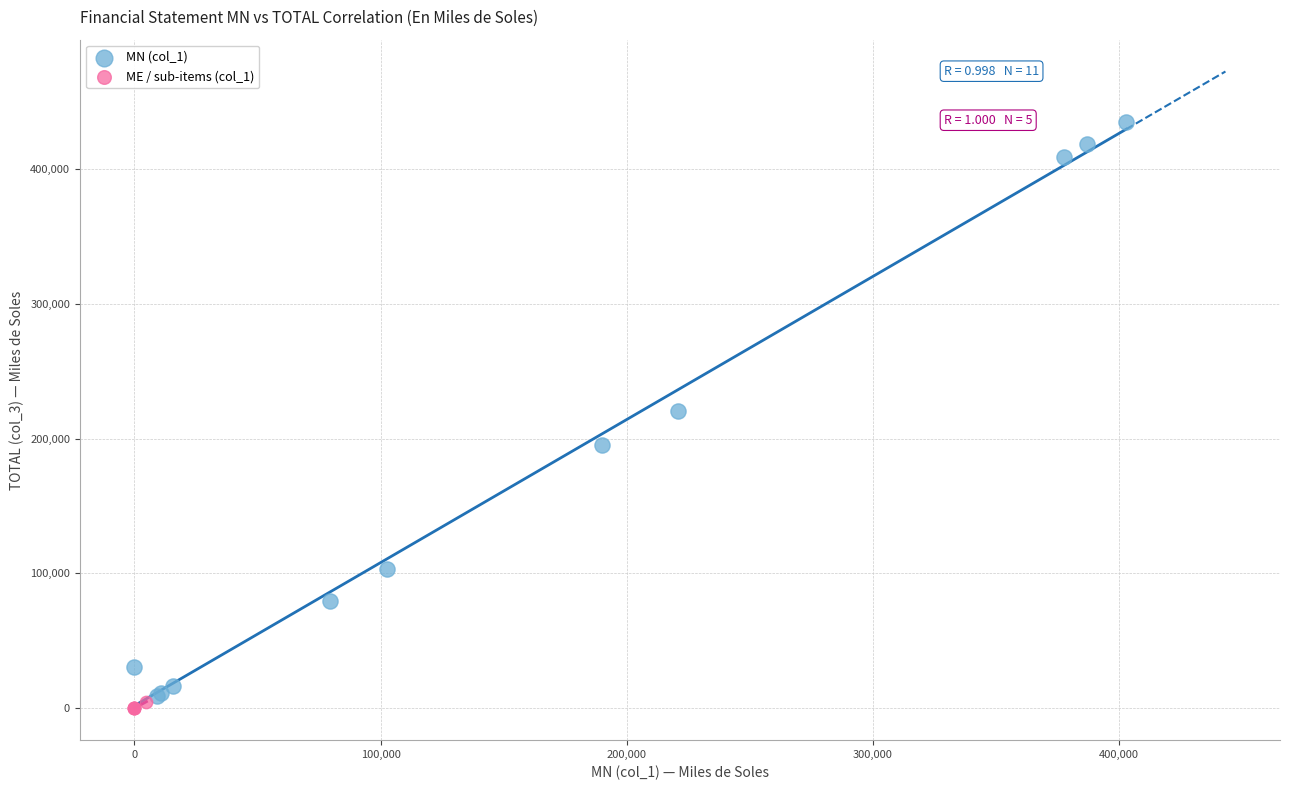

Which series has the largest Y range (max minus min)?

MN (col_1)